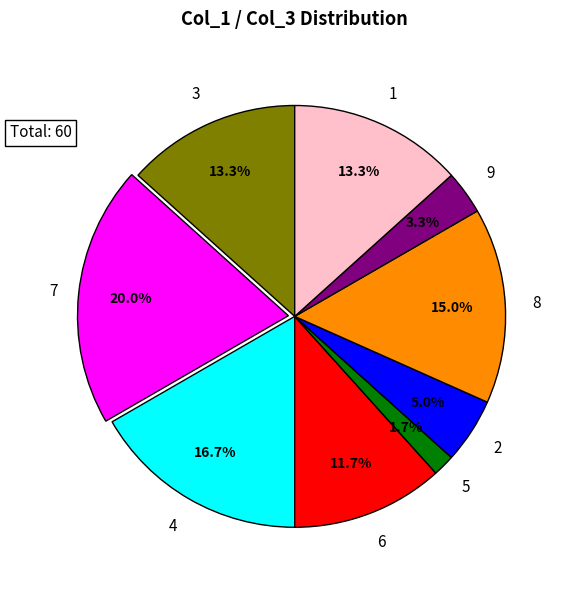

To the nearest percent, what percentage of the pie is 8?

15%